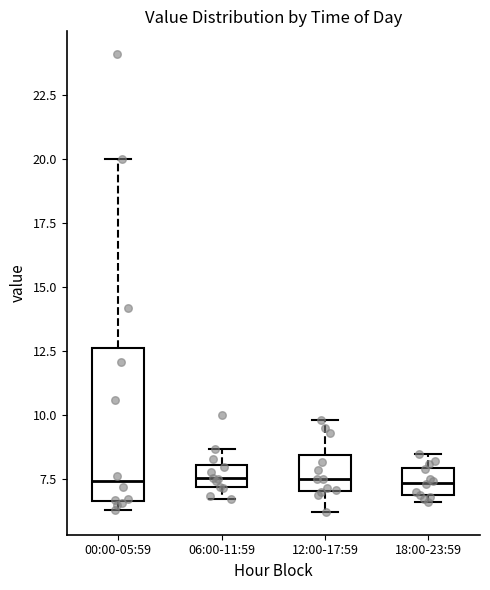

Which box is the tallest, from its lower edge to its upper edge?

00:00-05:59